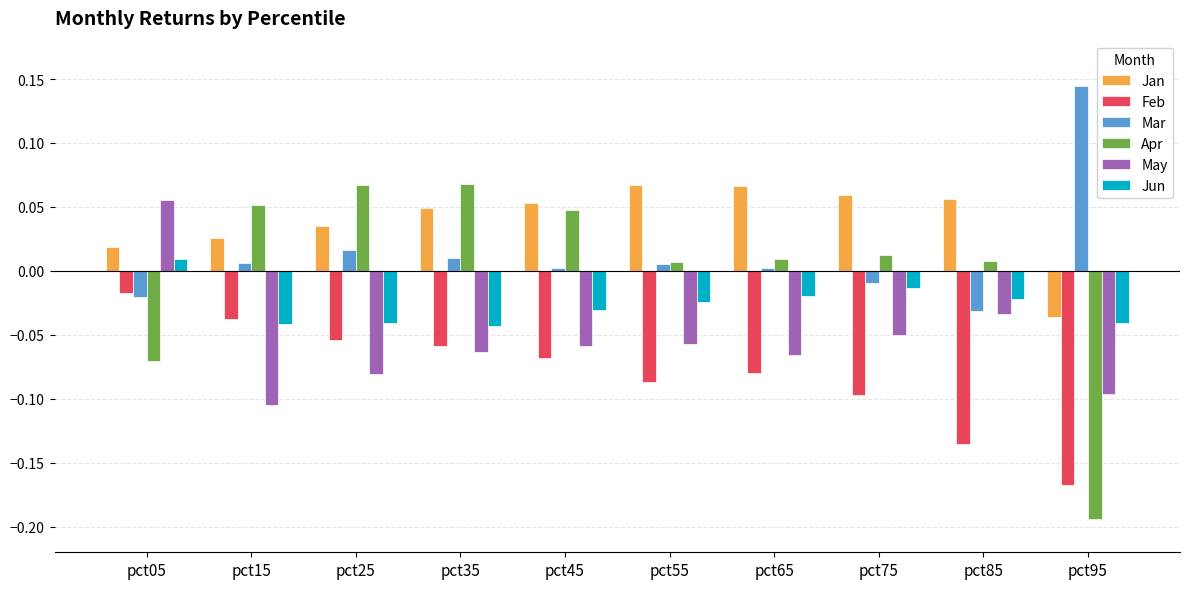

The value of May at pct65 is -0.0. True or false?

False